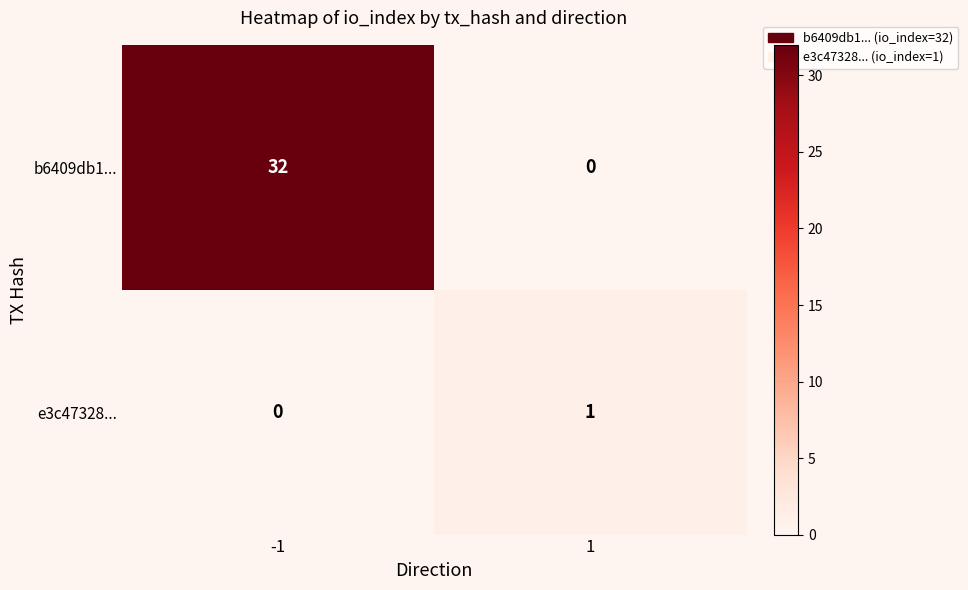

At how many categories does at least one series exceed 18?

1